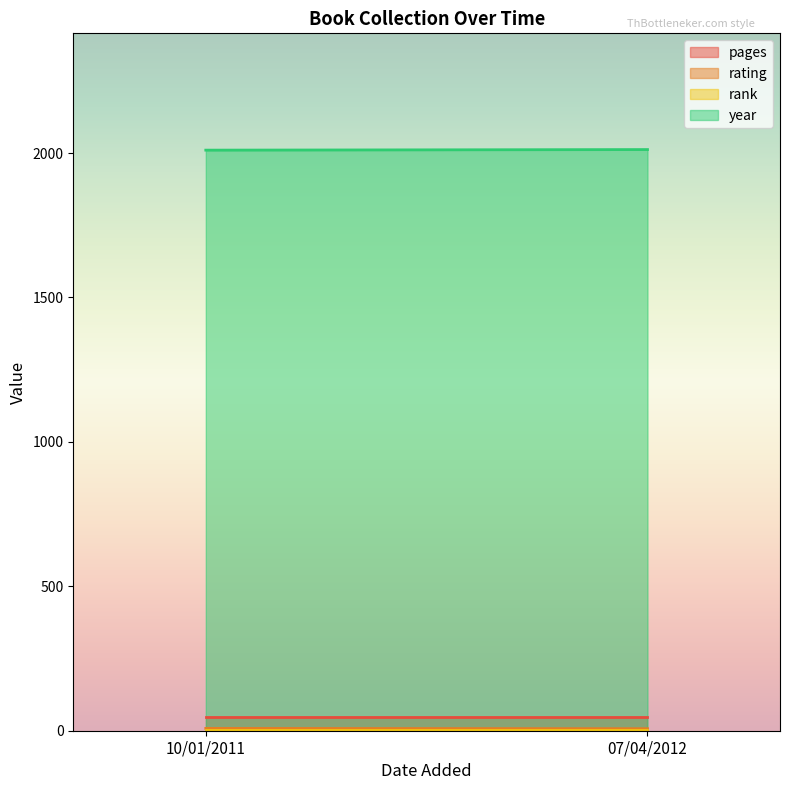

At which category is the sum across all series the highest?

07/04/2012